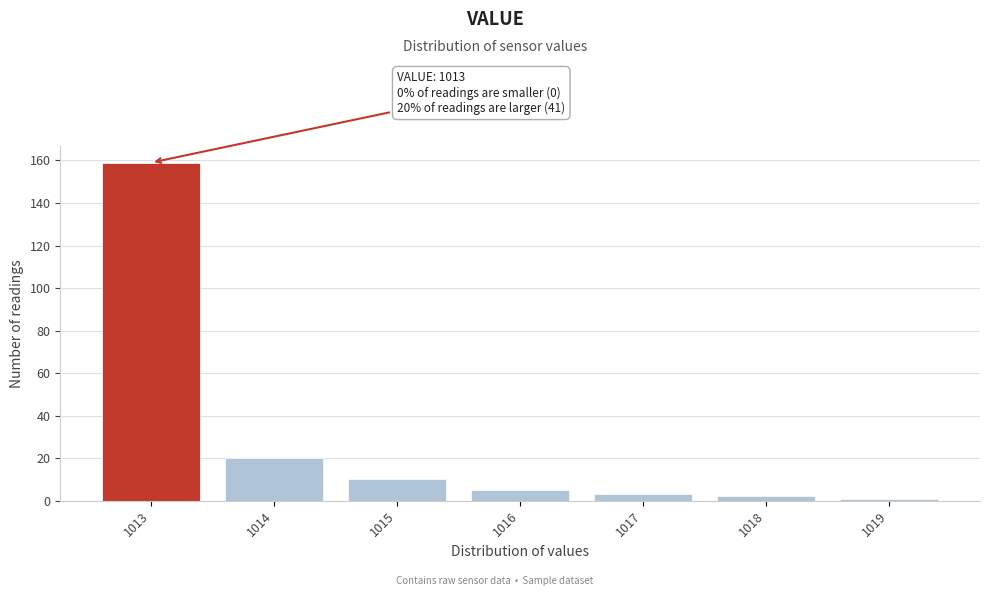

Which range on the x-axis has the tallest bar?

1012.5 to 1013.5